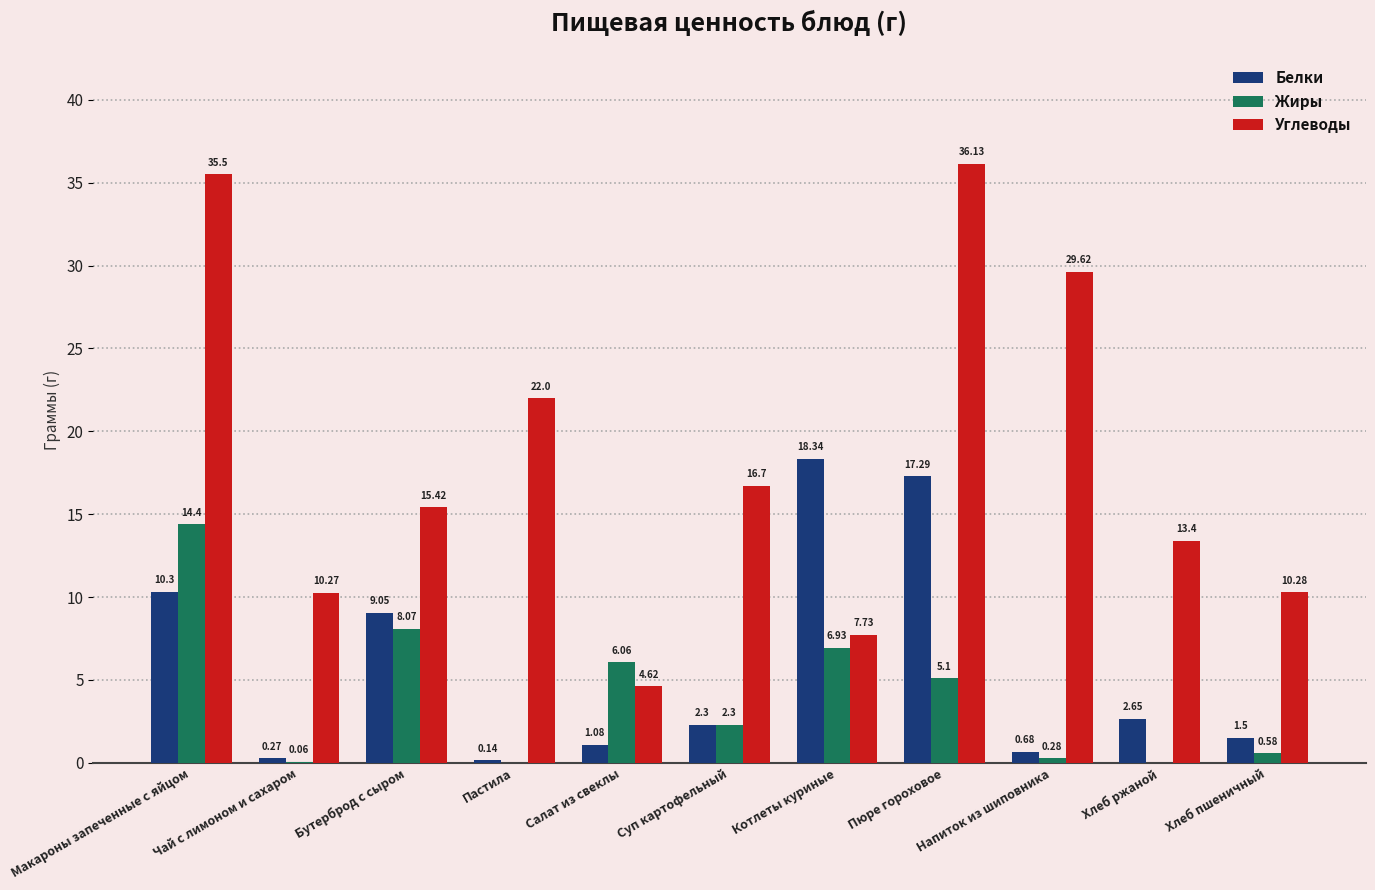

Between Пастила and Котлеты куриные, which series saw the biggest shift?

Белки